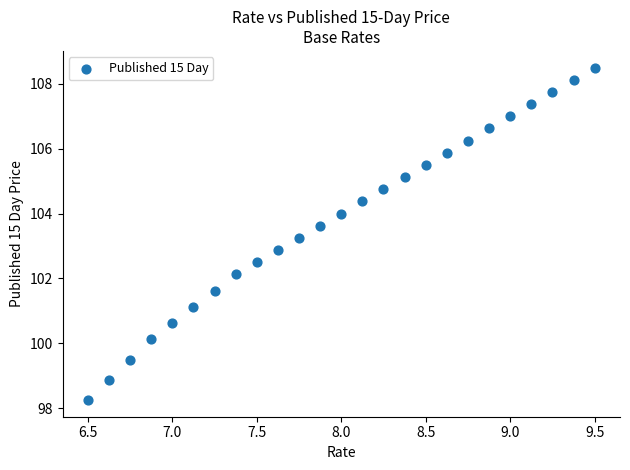

What Y value in the scatter plot is closest to 103?

102.9